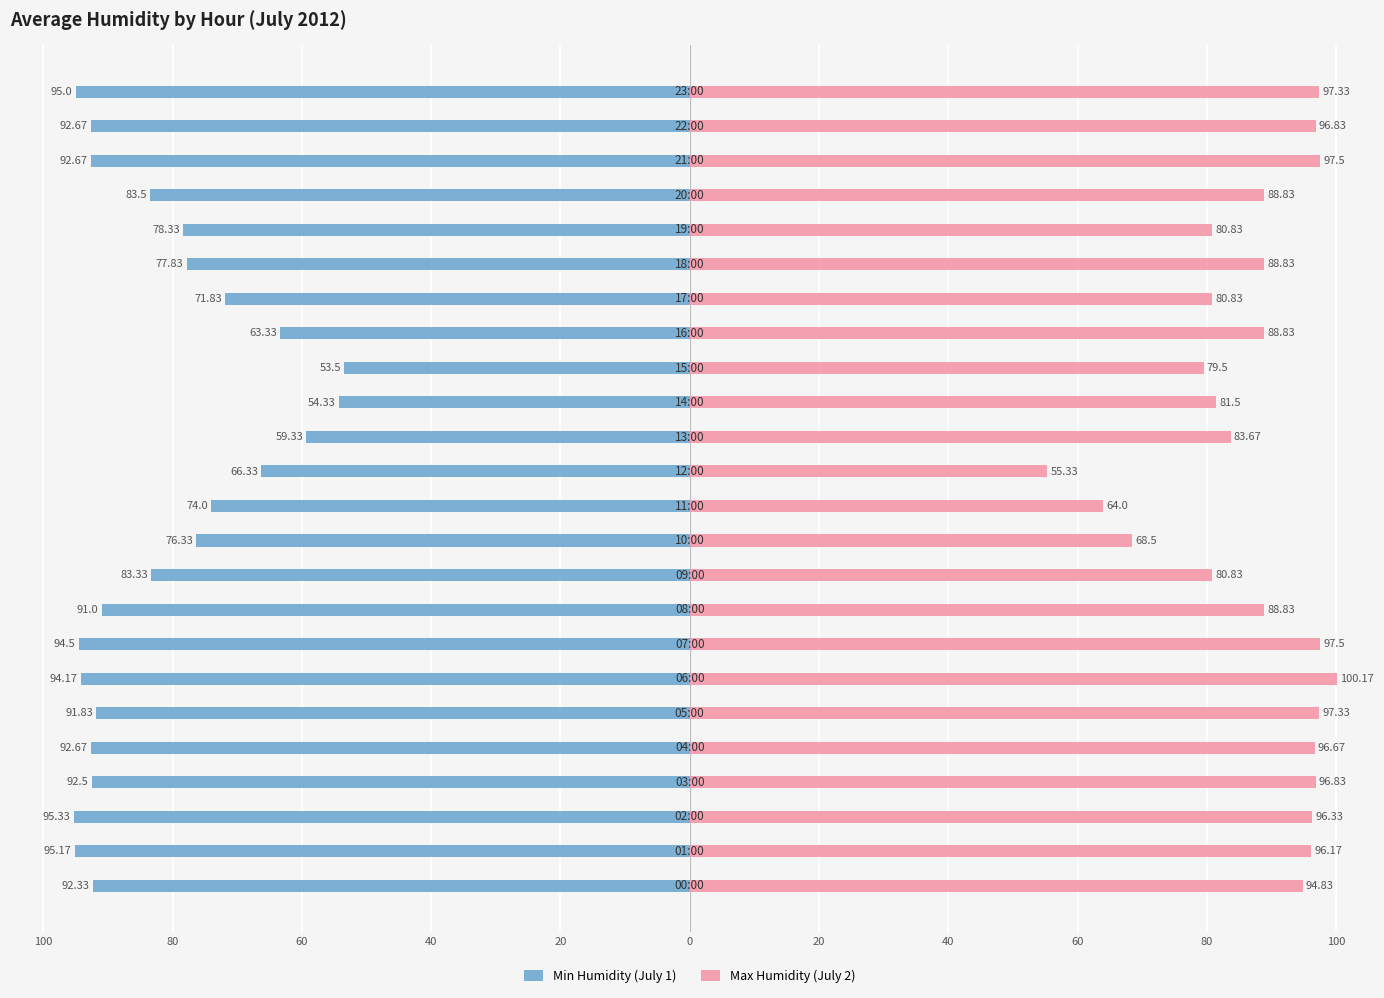

At 22, list the series in order from largest to smallest.

Max Humidity (July 2), Min Humidity (July 1)